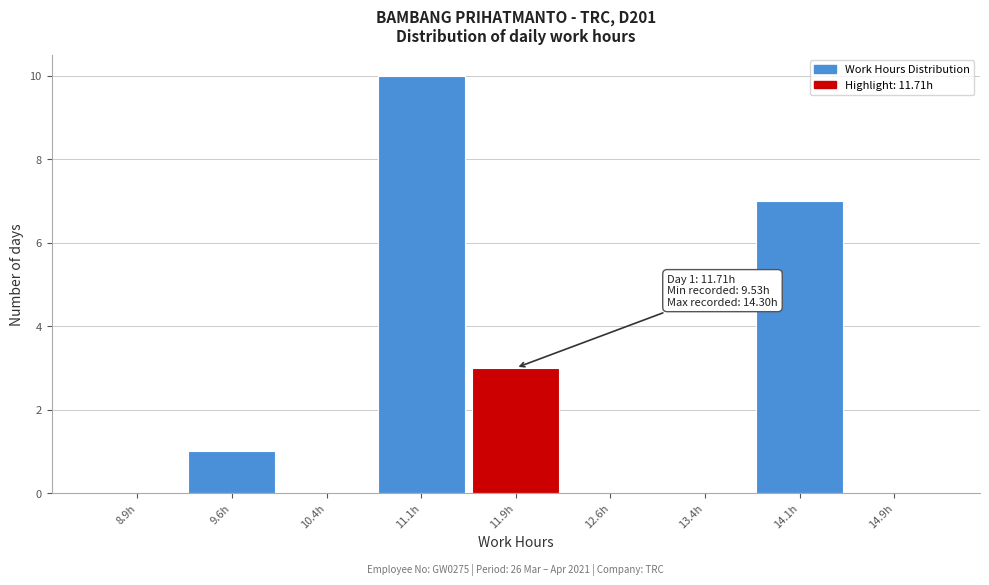

Which range on the x-axis has the tallest bar?

10.75 to 11.50